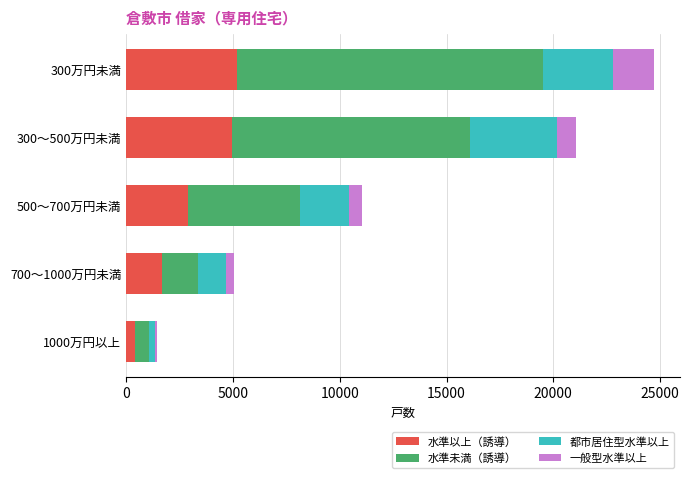

Is it true that 水準以上（誘導） equals 2910 at 500～700万円未満?

True